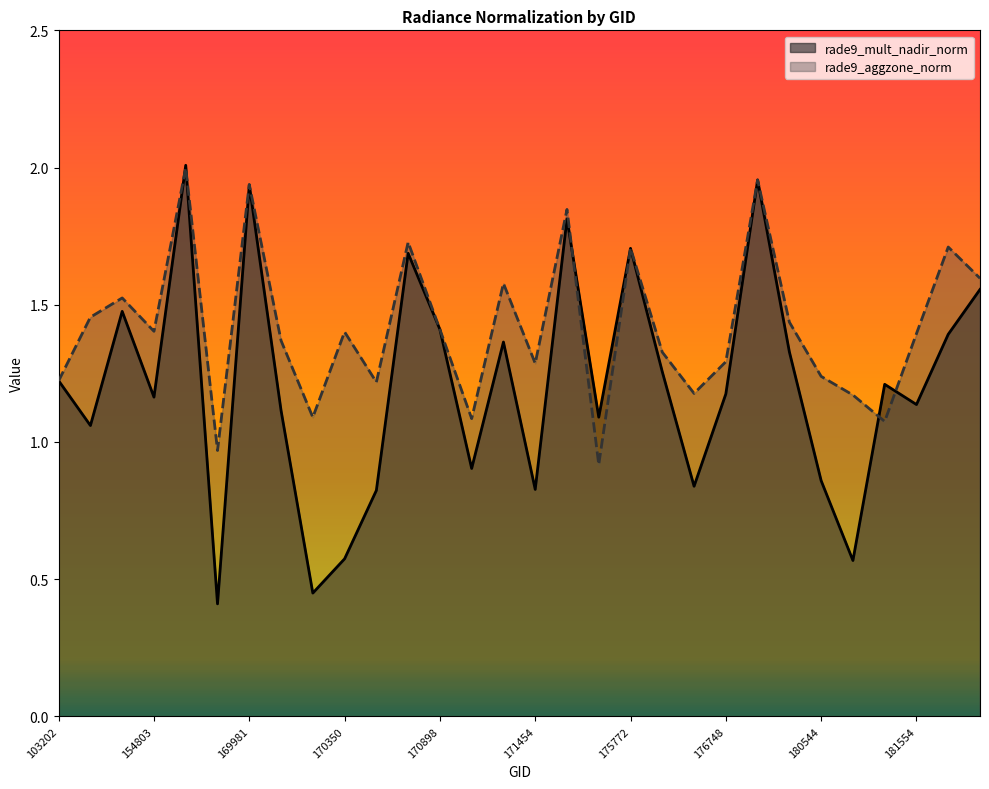

Reading right to left, transcribe all the data shown in this chart.

rade9_mult_nadir_norm: 182359=1.6	181765=1.4	181554=1.1	181155=1.2	180755=0.6	180544=0.9	180348=1.3	180152=2.0	176748=1.2	176156=0.8	175964=1.3	175772=1.7	174800=1.1	171638=1.8	171454=0.8	171260=1.4	171079=0.9	170898=1.4	170716=1.7	170531=0.8	170350=0.6	170338=0.4	170155=1.1	169981=1.9	155924=0.4	155739=2.0	154803=1.2	154607=1.5	154009=1.1	103202=1.2
rade9_aggzone_norm: 182359=1.6	181765=1.7	181554=1.4	181155=1.1	180755=1.2	180544=1.2	180348=1.4	180152=2.0	176748=1.3	176156=1.2	175964=1.3	175772=1.7	174800=0.9	171638=1.8	171454=1.3	171260=1.6	171079=1.1	170898=1.4	170716=1.7	170531=1.2	170350=1.4	170338=1.1	170155=1.4	169981=1.9	155924=1.0	155739=2.0	154803=1.4	154607=1.5	154009=1.5	103202=1.2